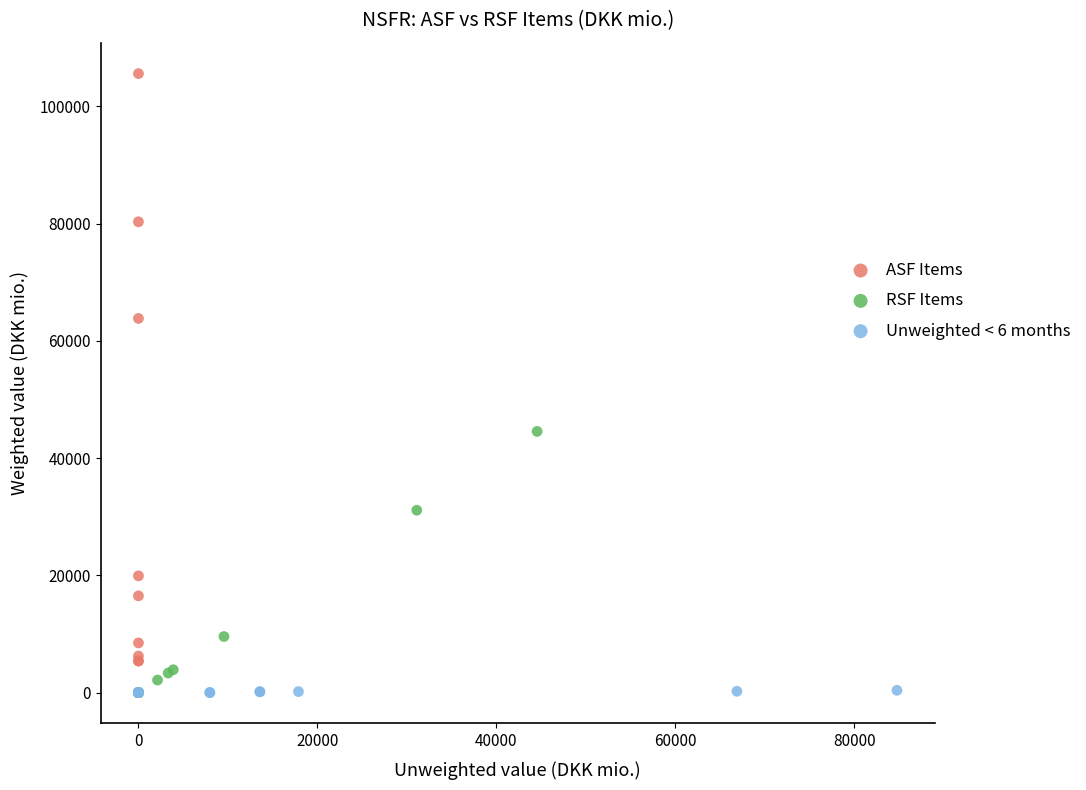

What are all the series names shown in the legend?

ASF Items, RSF Items, Unweighted < 6 months